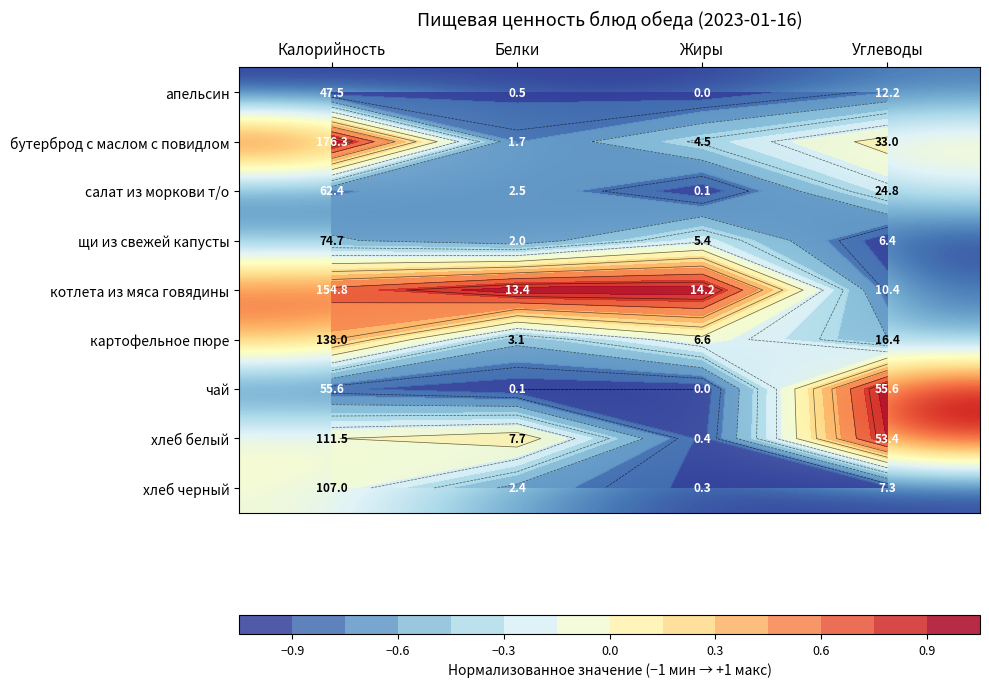

Is the value of картофельное пюре at Калорийность greater than the value of хлеб белый at Белки?

Yes